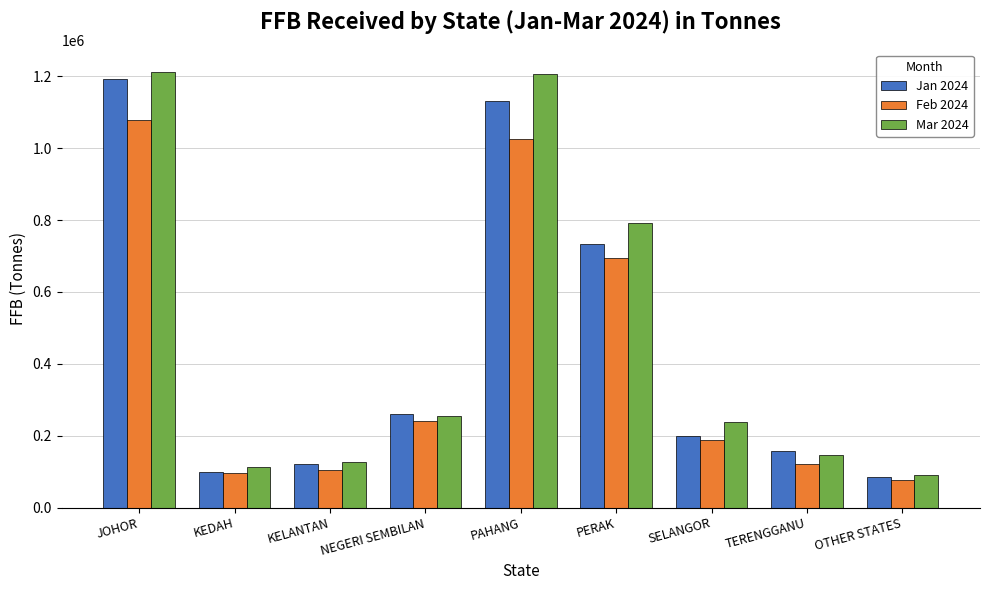

The Jan 2024 series shows 85187 at OTHER STATES. True or false?

True